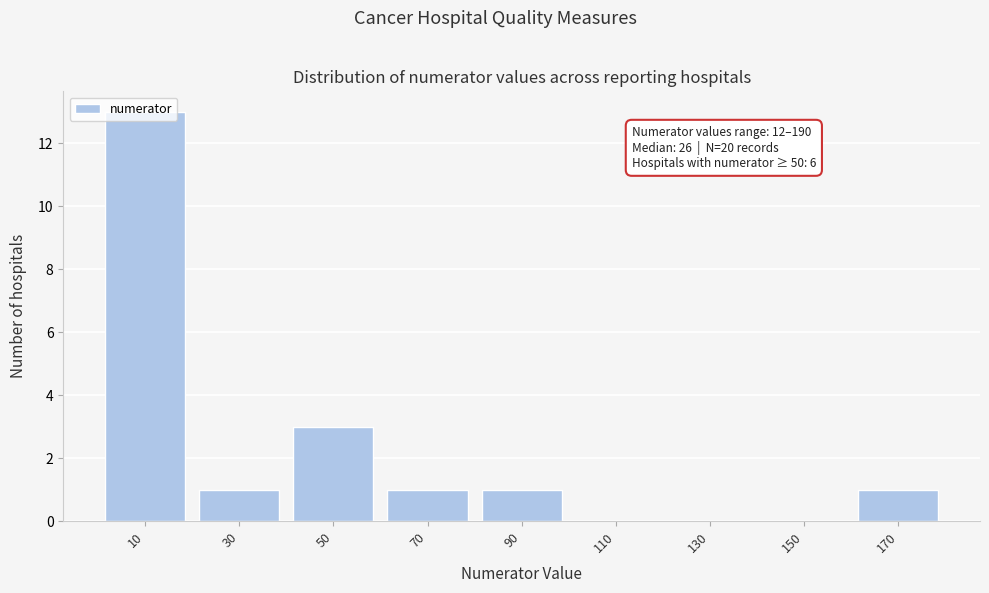

Is it true that the value at 70 is 2?

False